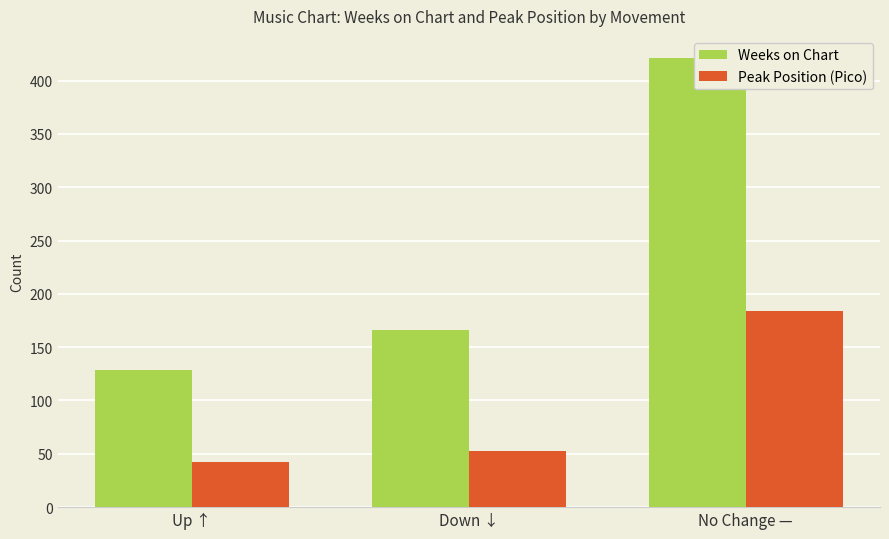

What position from the right is Down ↓?

2